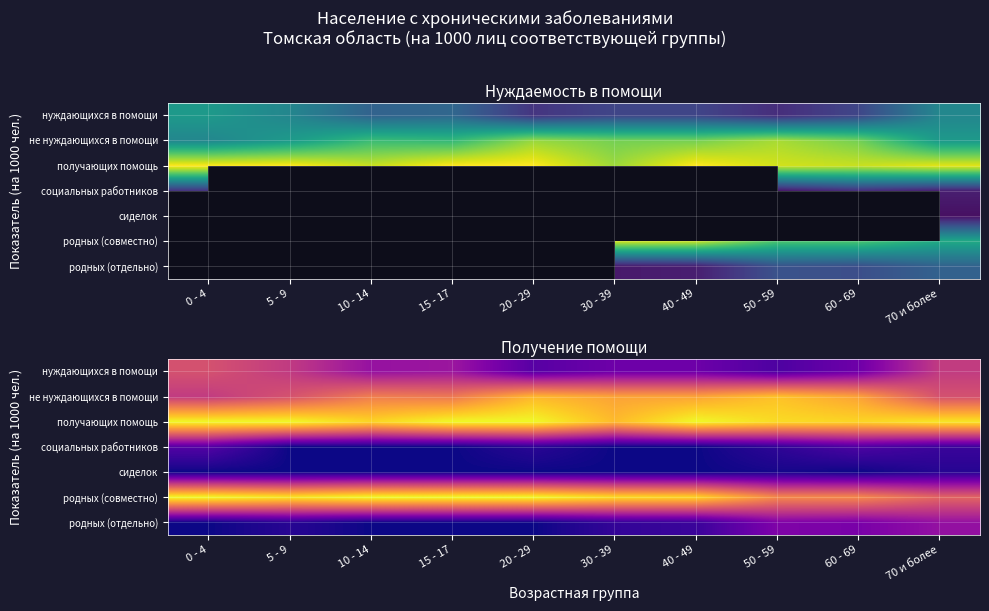

Read the родных (совместно) value at 5 - 9, to the nearest 10.

960